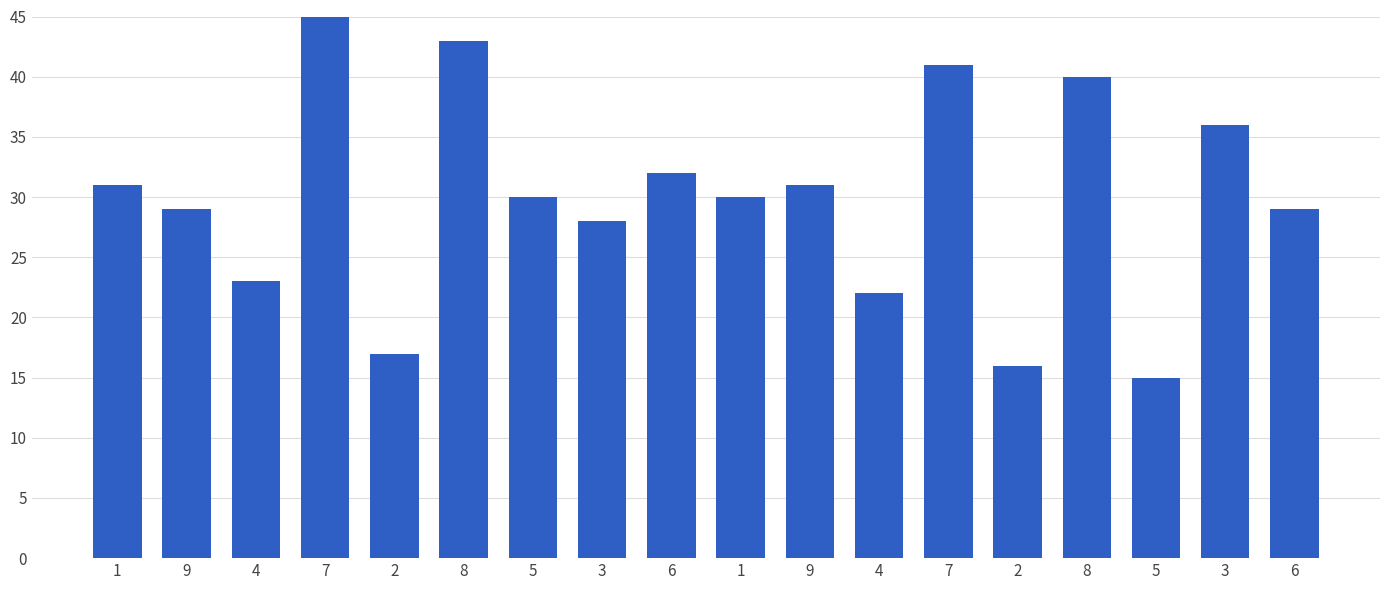

The chart shows a value of 51 at 6. True or false?

False